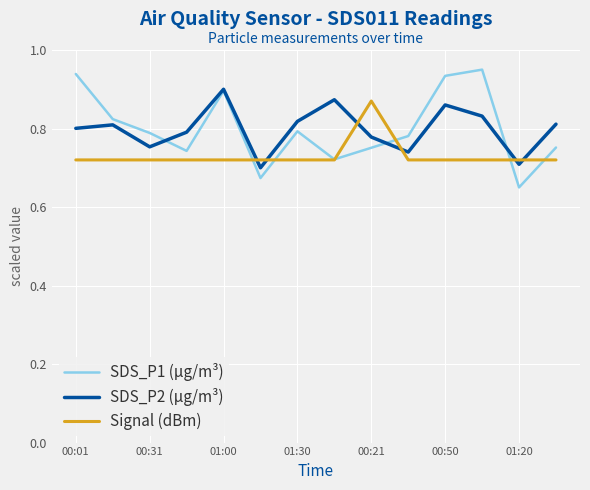

Which series has the largest range (max minus min)?

SDS_P1 (µg/m³)